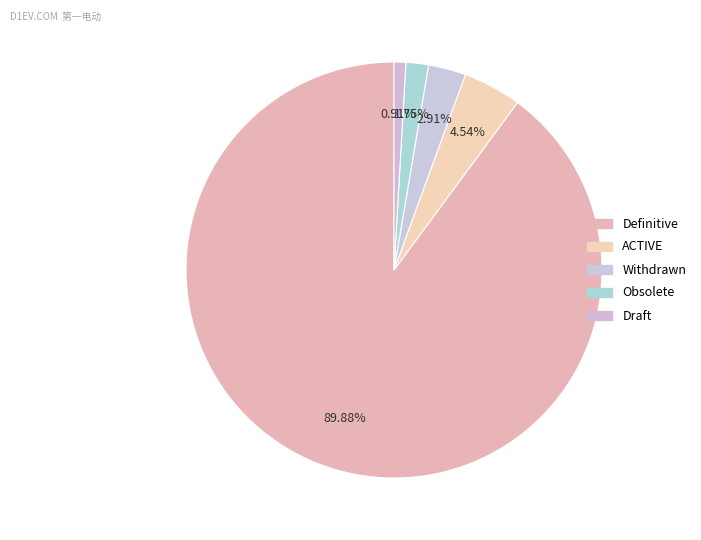

How many segments does this pie chart have?

5